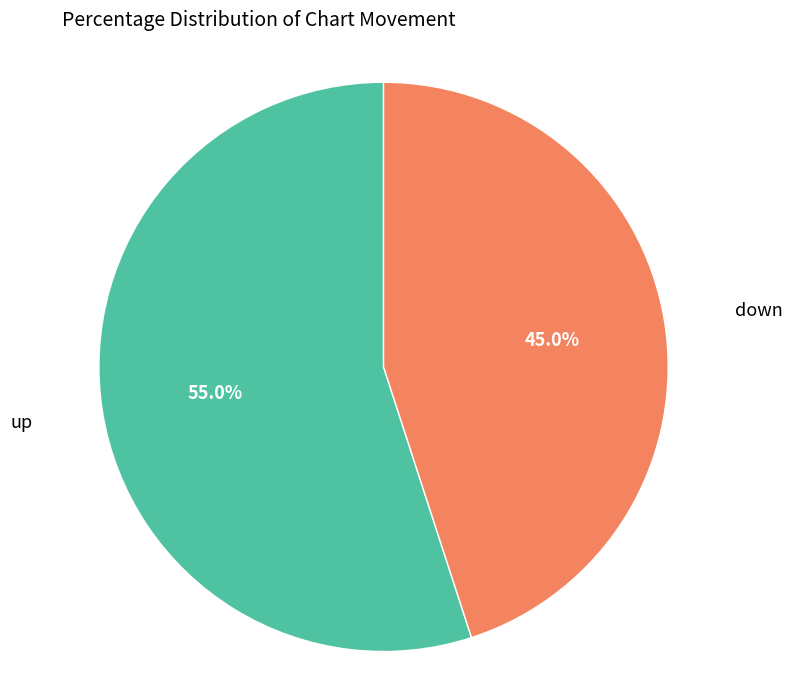

Does any single category account for the majority?

Yes